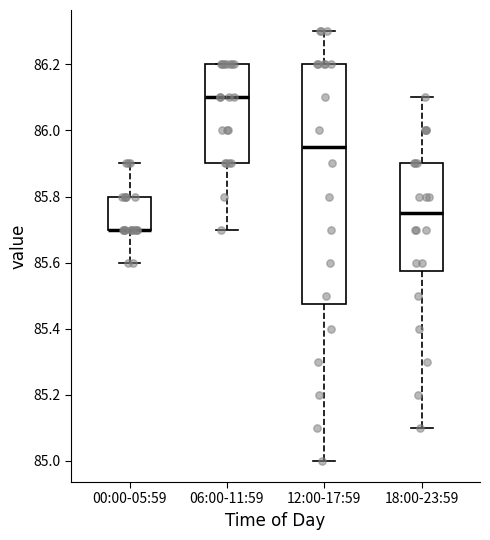

Where is the upper edge of the box for 18:00-23:59 on the y-axis? The values are not printed on the chart, so give them approximately, as read against the axis.

85.90